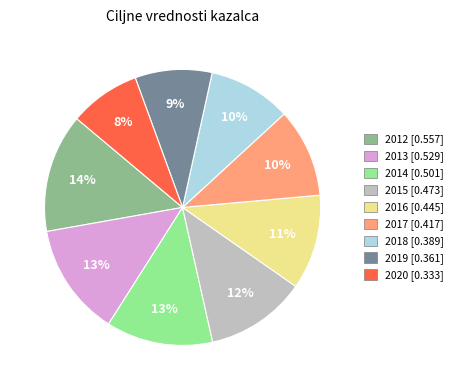

Is 2020 the majority of the pie?

No